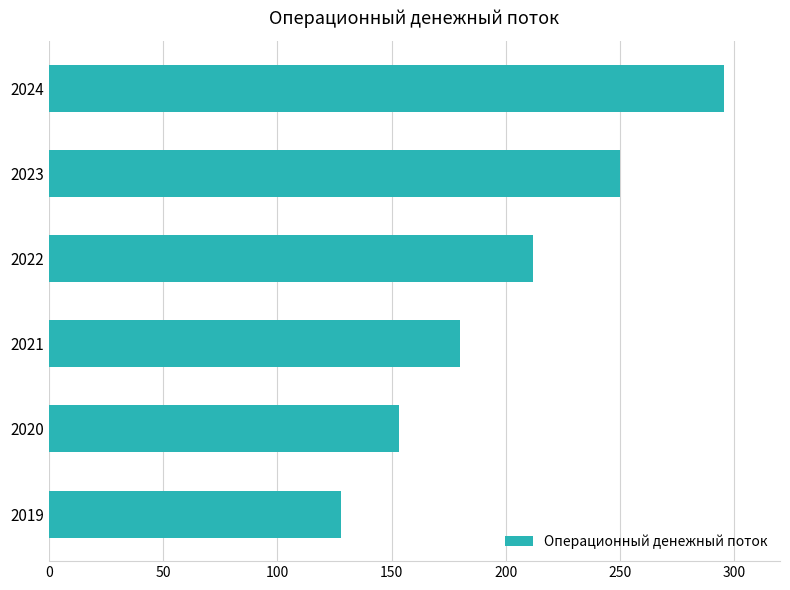

What is the ratio of the value at 2024 to the value at 2022?

1.4